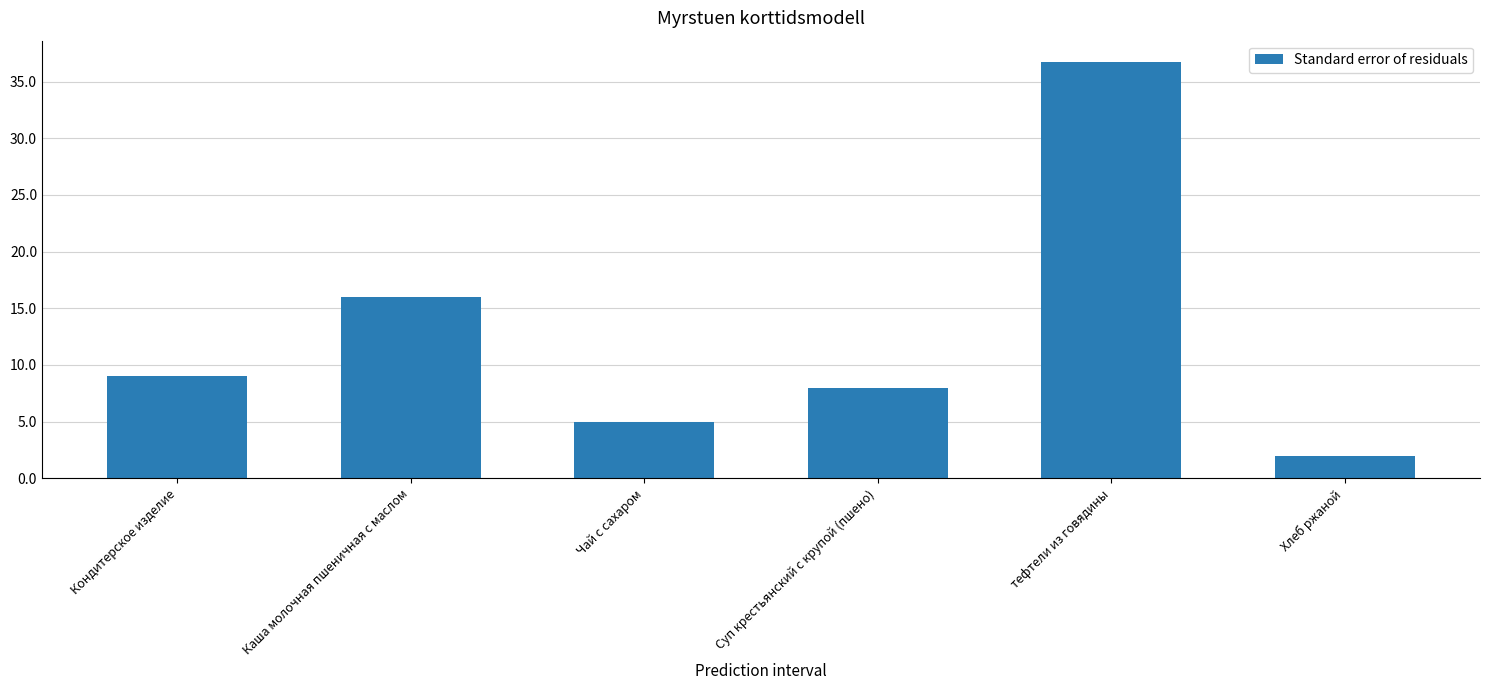

The value at Каша молочная пшеничная с маслом is 16.0. True or false?

True